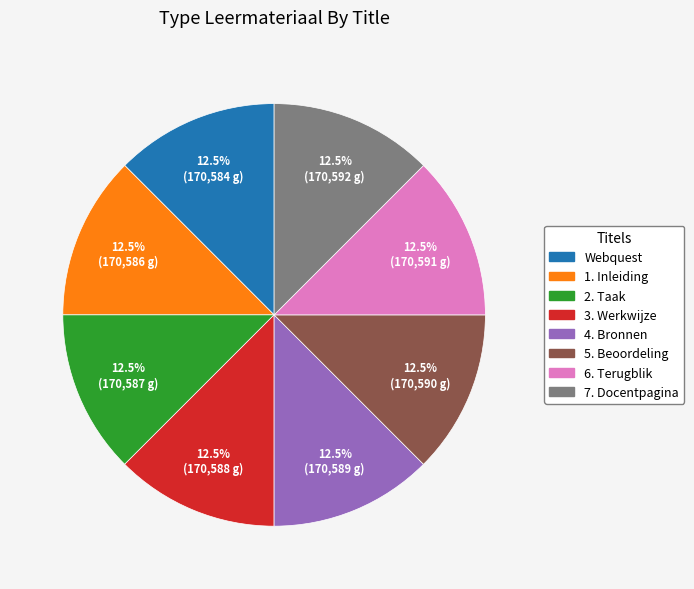

Do 1. Inleiding and 2. Taak together represent more than half of the pie?

No